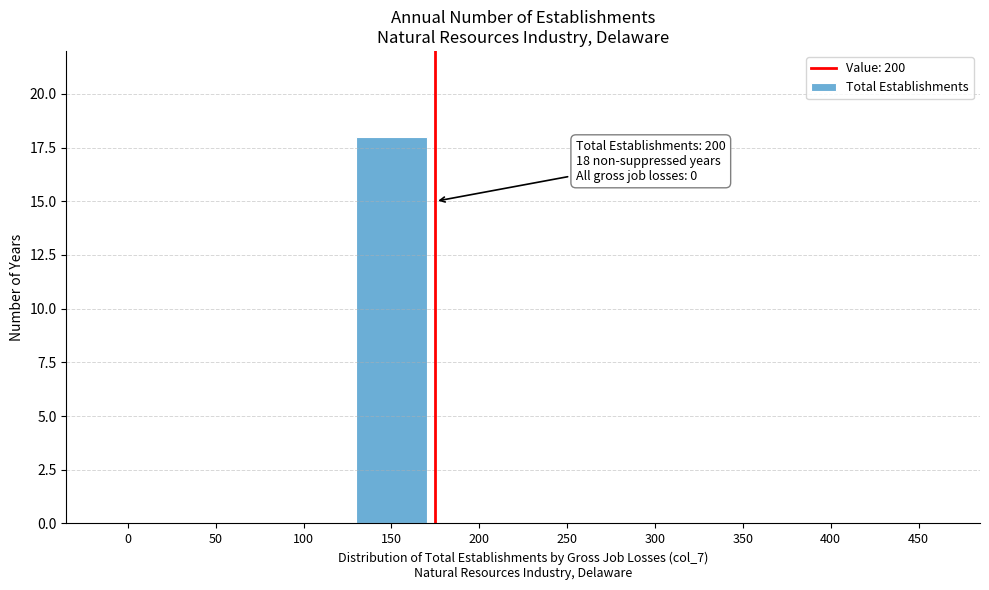

Reading left to right, what are all the values shown in this chart?

0=0	50=0	100=0	150=18	200=0	250=0	300=0	350=0	400=0	450=0